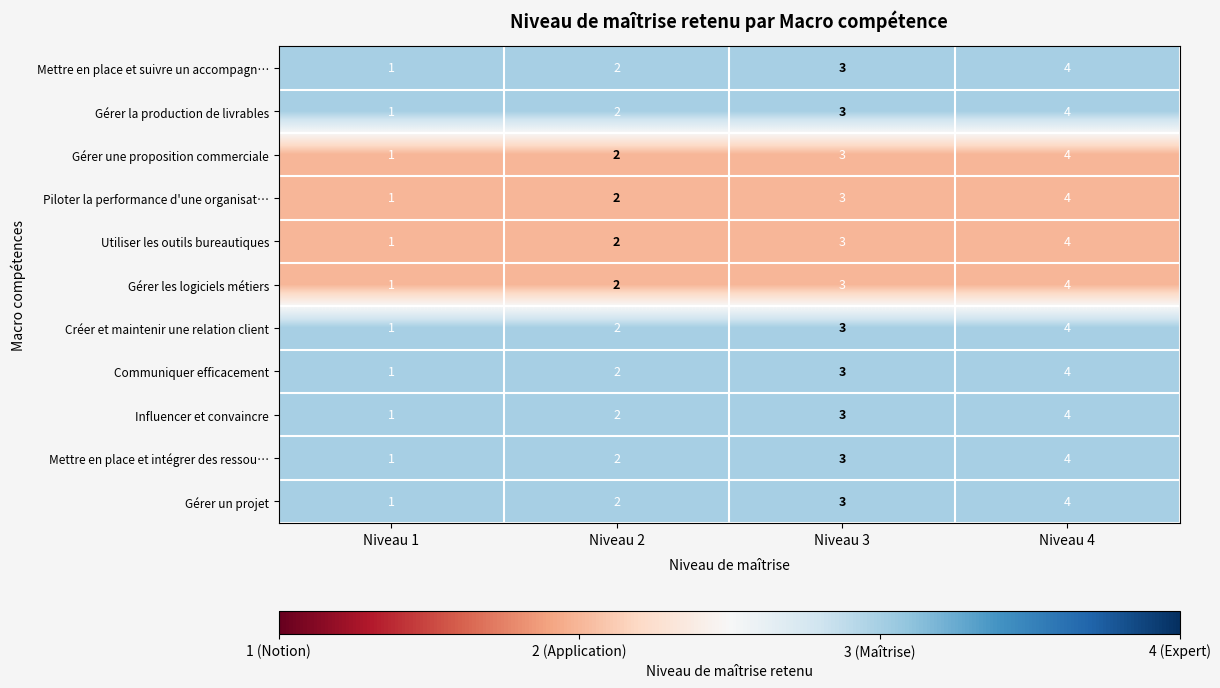

Is the value of Gérer une proposition commerciale at Niveau 3 greater than the value of Gérer les logiciels métiers at Niveau 2?

Yes